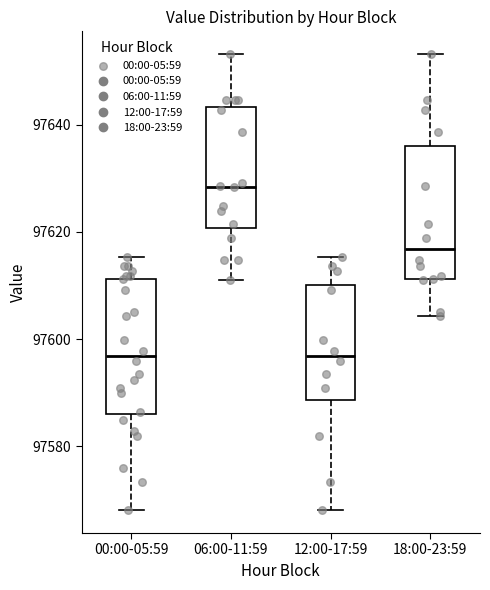

Reading left to right, transcribe this box plot: for each box, give where its median line is, the range the box spans, and where its two whiskers end, as read against the y-axis. The values are not printed on the chart, so give them approximately, as read against the axis.

00:00-05:59: median 97596, box 97586 to 97612, whiskers 97568 to 97616
06:00-11:59: median 97628, box 97620 to 97644, whiskers 97612 to 97654
12:00-17:59: median 97596, box 97588 to 97610, whiskers 97568 to 97616
18:00-23:59: median 97616, box 97612 to 97636, whiskers 97604 to 97654